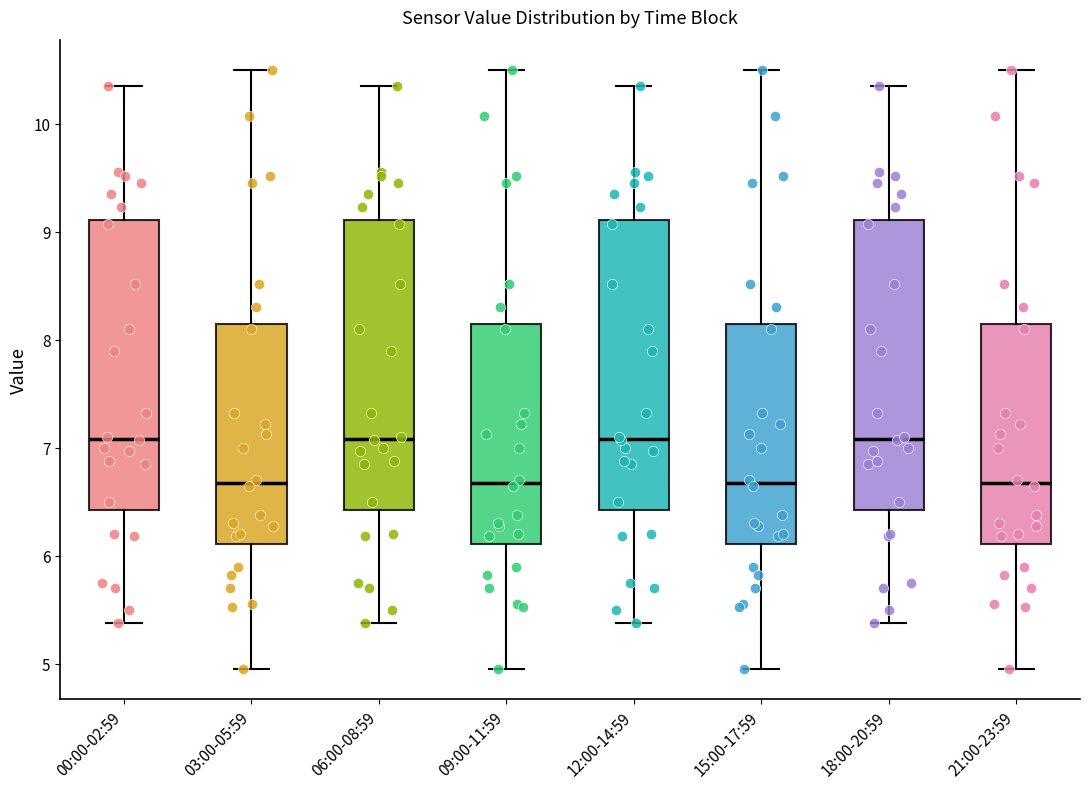

Reading left to right, transcribe this box plot: for each box, give where its median line is, the range the box spans, and where its two whiskers end, as read against the y-axis. The values are not printed on the chart, so give them approximately, as read against the axis.

00:00-02:59: median 7.1, box 6.4 to 9.1, whiskers 5.4 to 10.4
03:00-05:59: median 6.7, box 6.1 to 8.2, whiskers 5.0 to 10.5
06:00-08:59: median 7.1, box 6.4 to 9.1, whiskers 5.4 to 10.4
09:00-11:59: median 6.7, box 6.1 to 8.2, whiskers 5.0 to 10.5
12:00-14:59: median 7.1, box 6.4 to 9.1, whiskers 5.4 to 10.4
15:00-17:59: median 6.7, box 6.1 to 8.2, whiskers 5.0 to 10.5
18:00-20:59: median 7.1, box 6.4 to 9.1, whiskers 5.4 to 10.4
21:00-23:59: median 6.7, box 6.1 to 8.2, whiskers 5.0 to 10.5